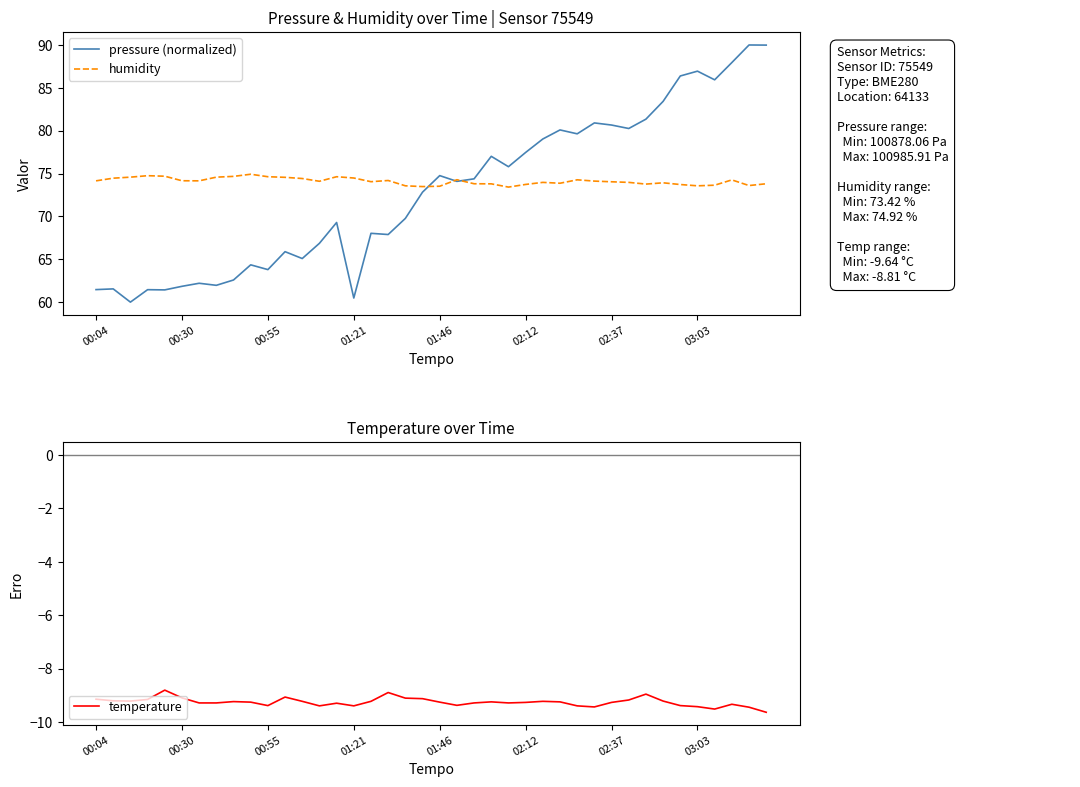

What is the minimum value for humidity?

73.4